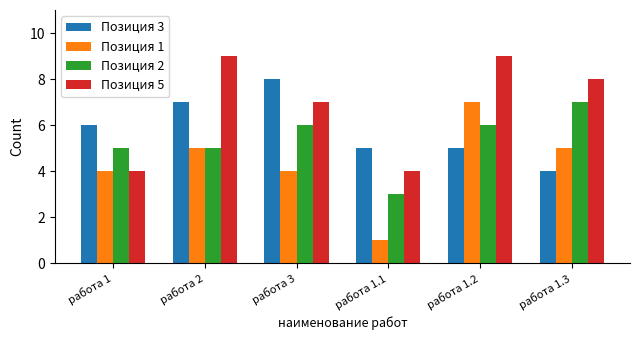

What is the sum of the Позиция 3 values at работа 2 and работа 1?

13